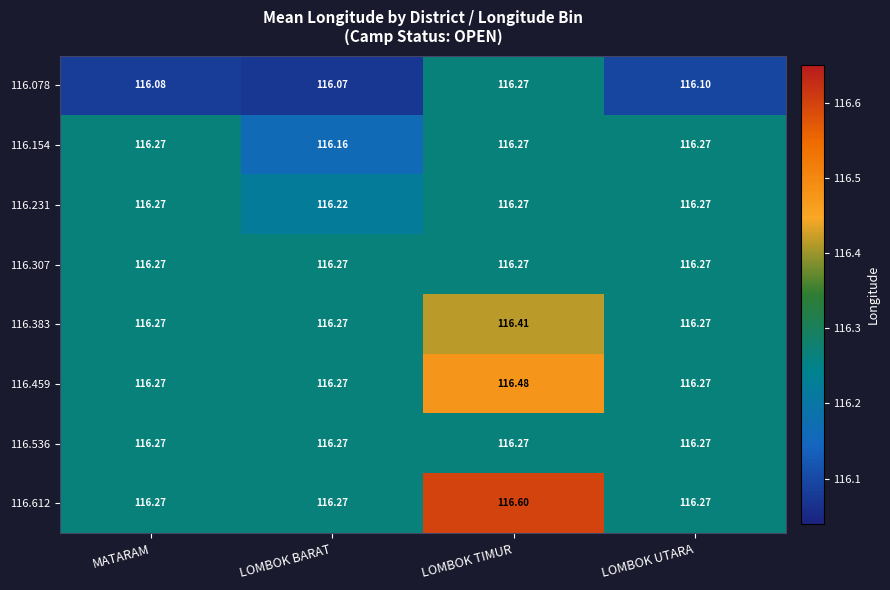

At which label is 116.078 closest to 116?

LOMBOK BARAT